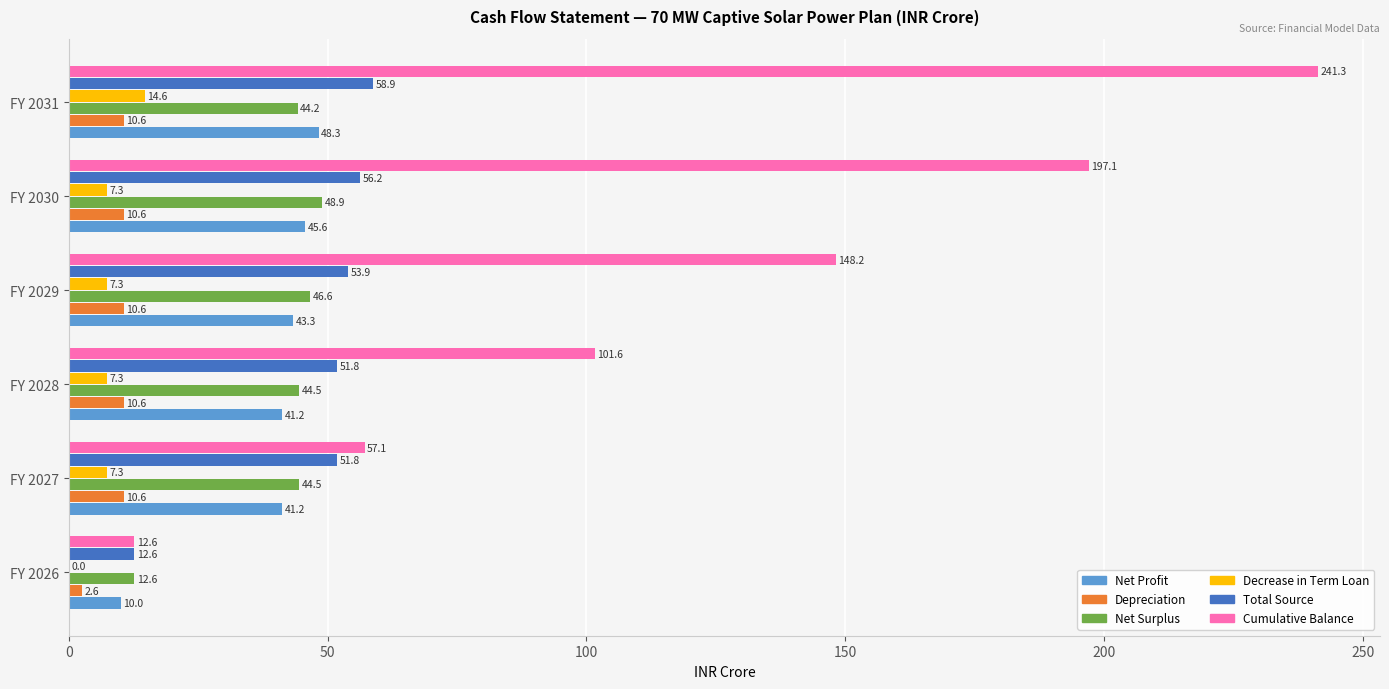

What value does the Total Source series have at FY 2026?

12.6